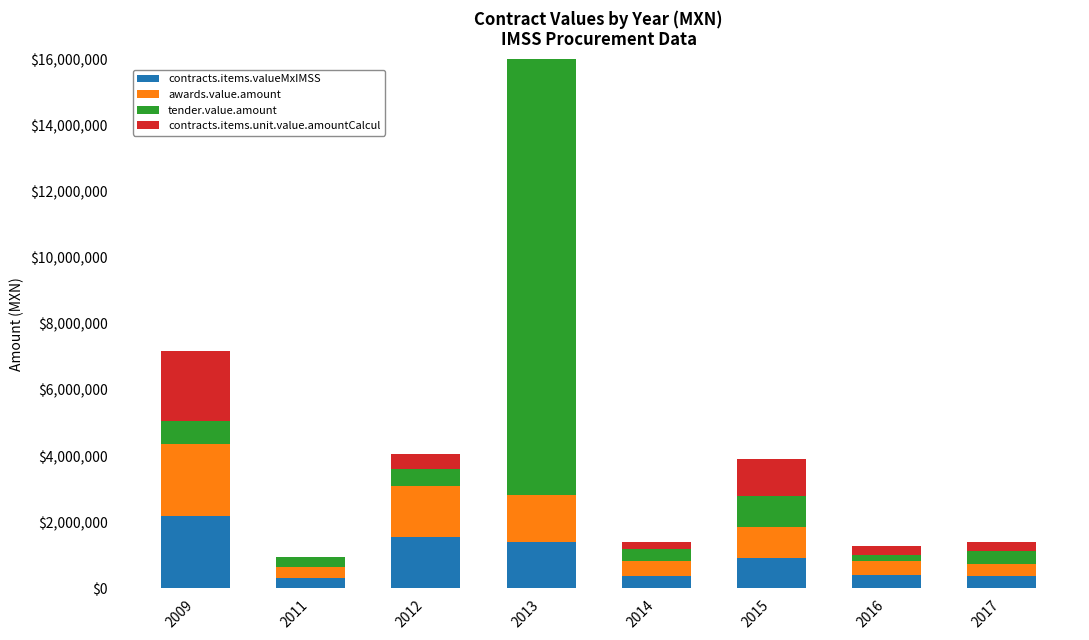

What is the total value across all series at 2015?

3912088.7